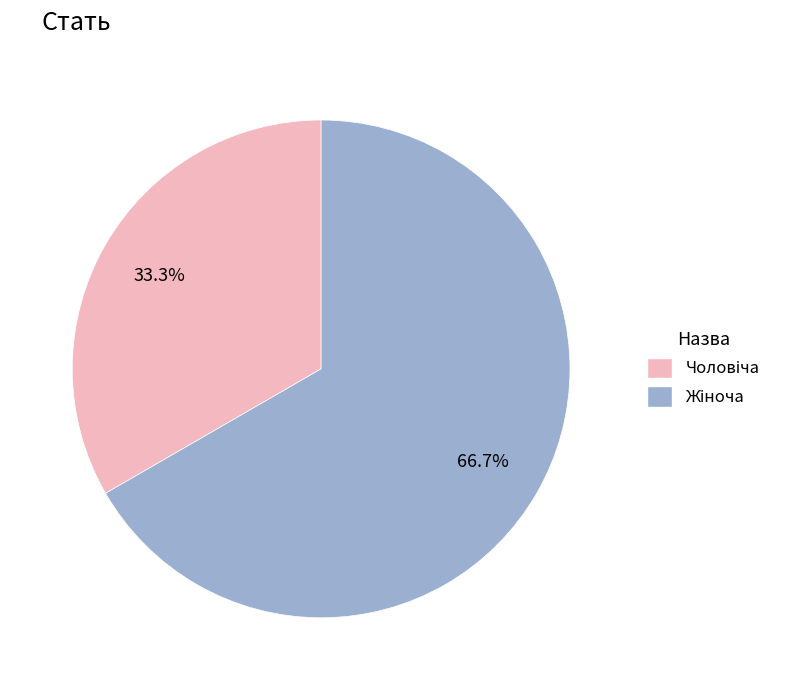

To the nearest percent, what is the average slice percentage?

50%